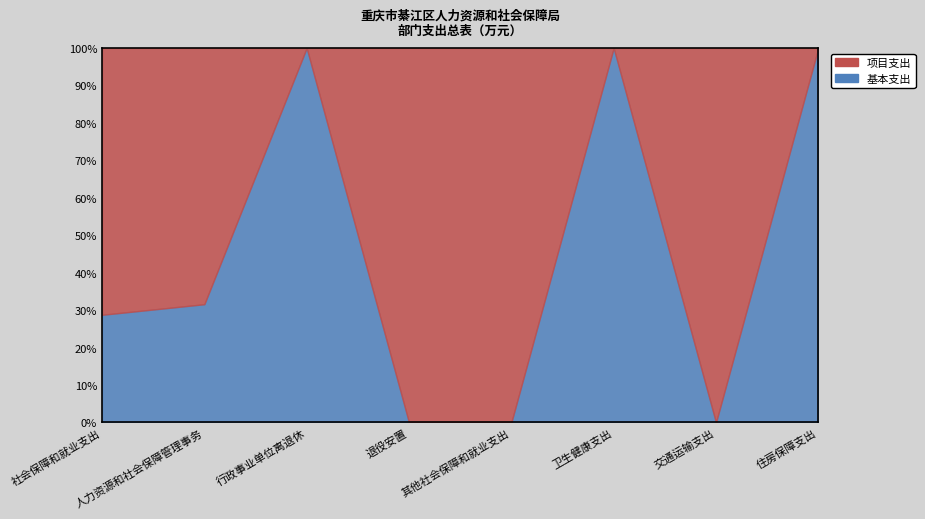

What is the average value of the 基本支出 series?

196.9